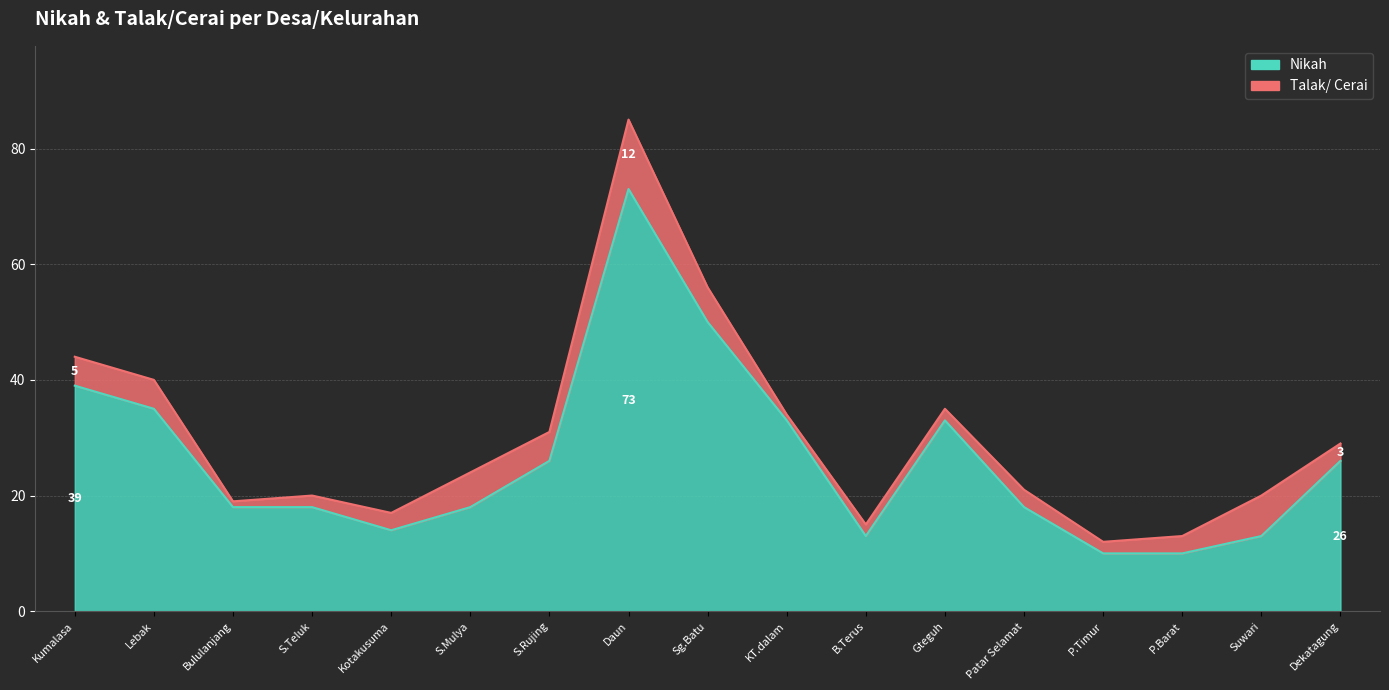

How many data points are above 18?

8